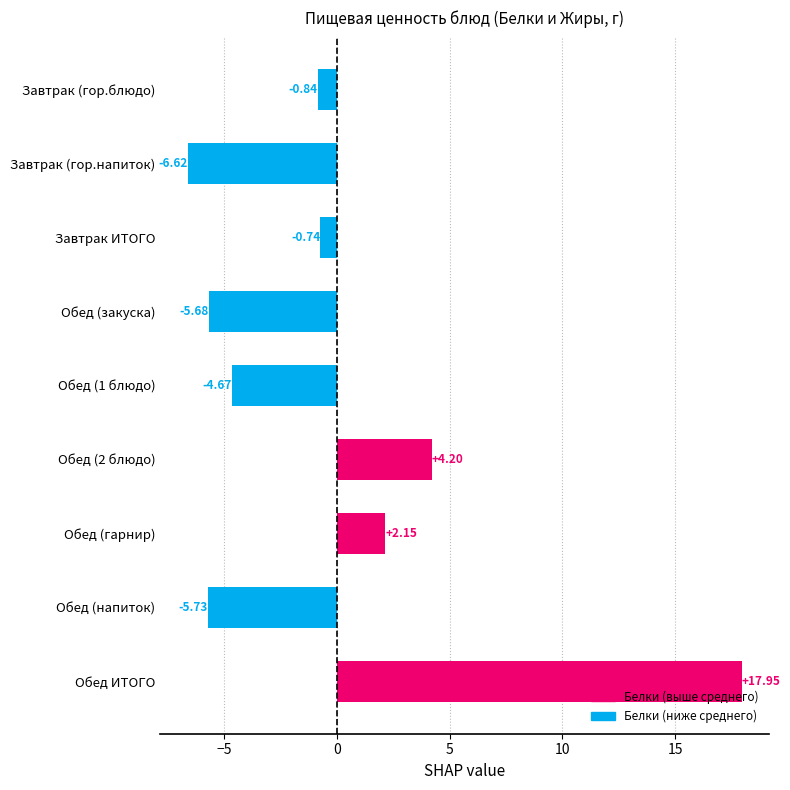

Rank the categories by value from highest to lowest.

Обед ИТОГО, Обед (2 блюдо), Обед (гарнир), Завтрак ИТОГО, Завтрак (гор.блюдо), Обед (1 блюдо), Обед (закуска), Обед (напиток), Завтрак (гор.напиток)